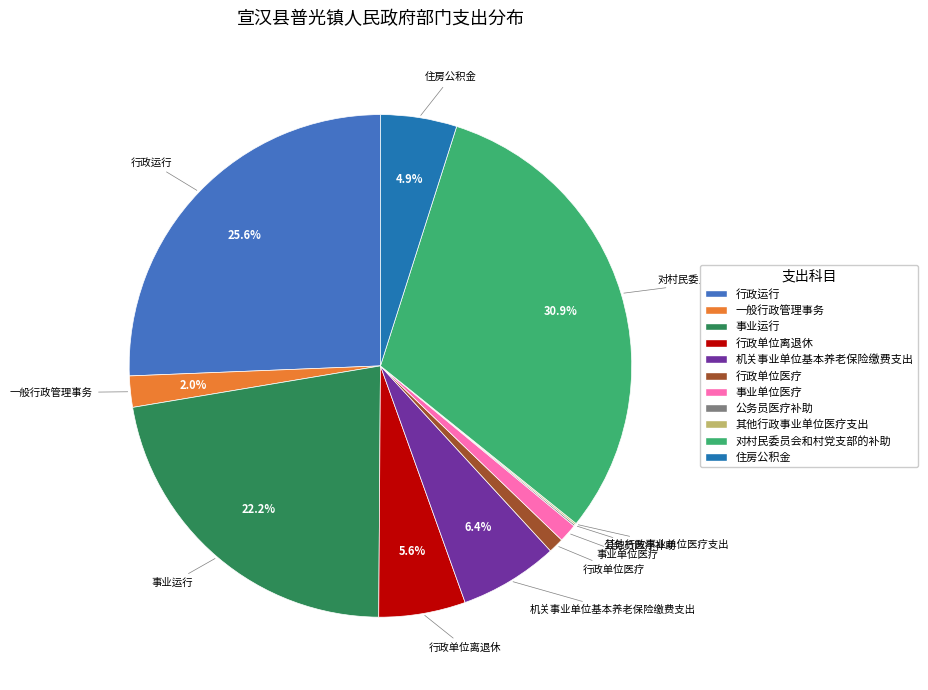

Which category has the biggest portion of the pie?

对村民委员会和村党支部的补助